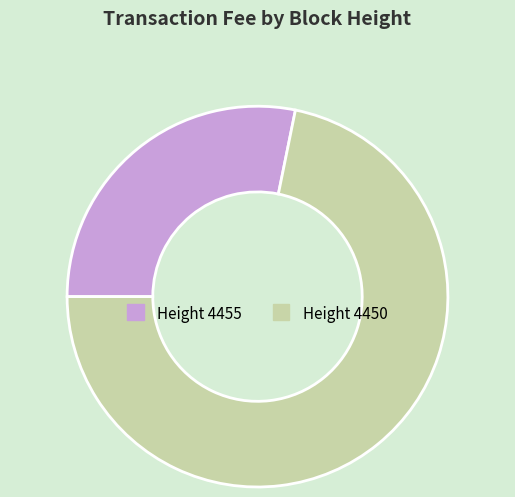

Count the number of slices in the pie.

2